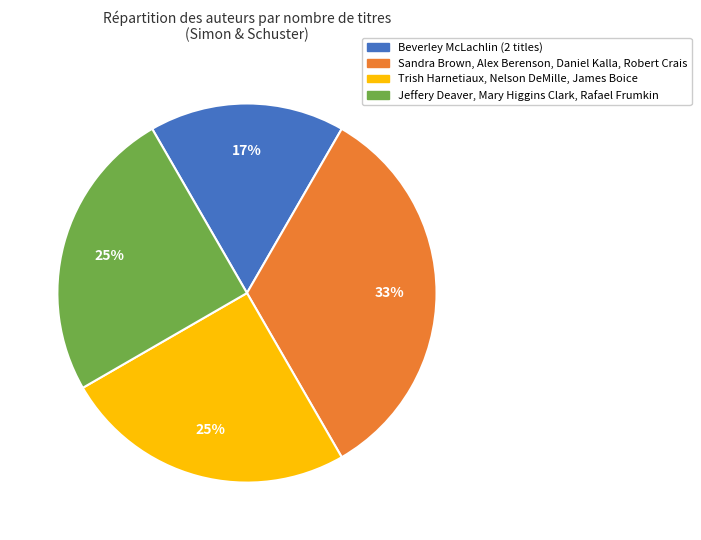

To the nearest percent, what is the average slice percentage?

25%